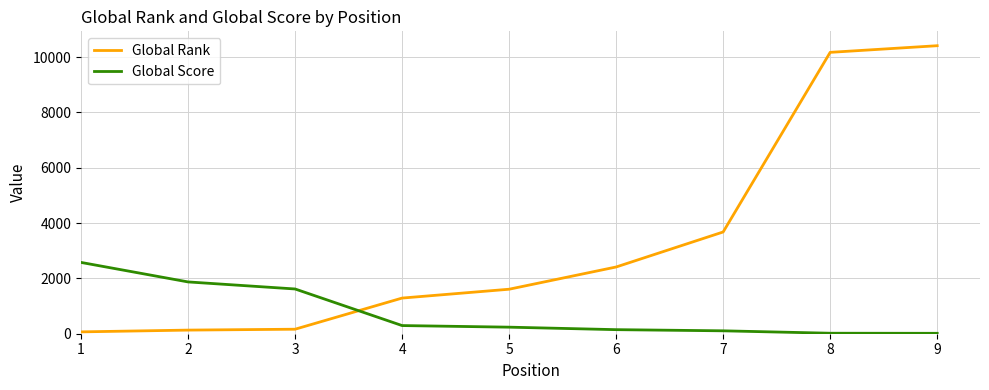

What is the total value across all series at 2?

2004